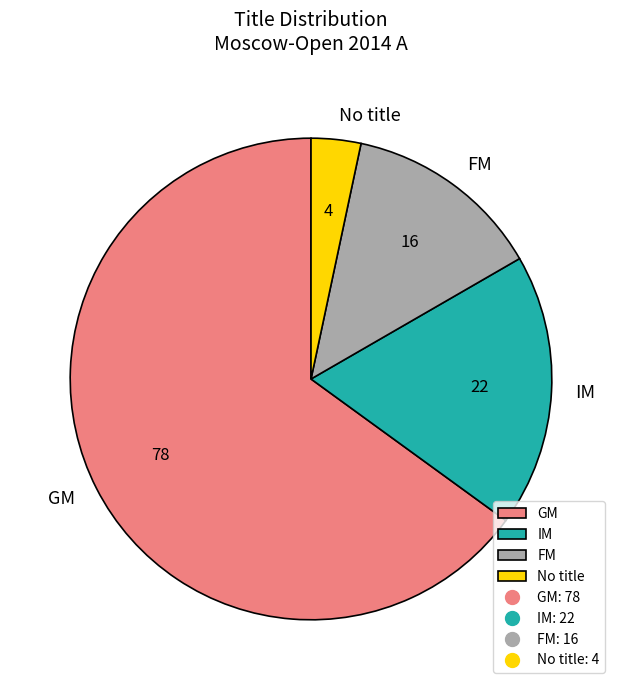

Does any single category account for the majority?

Yes